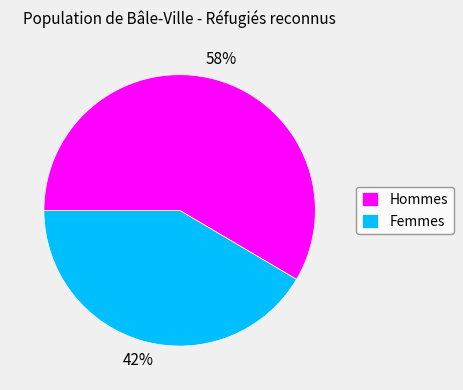

Is there any slice that represents more than half of the pie?

Yes